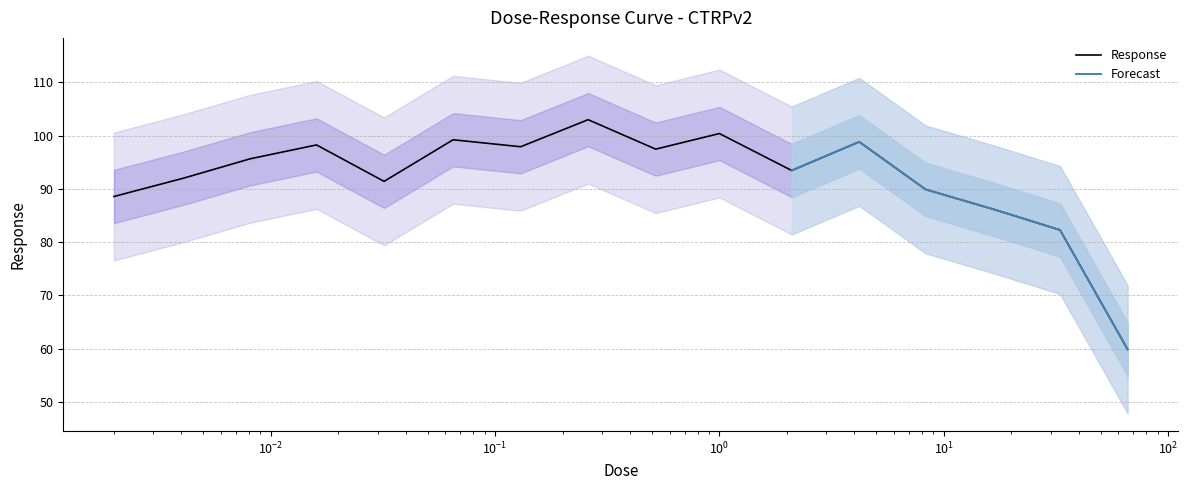

Count the number of values greater than 95.

8